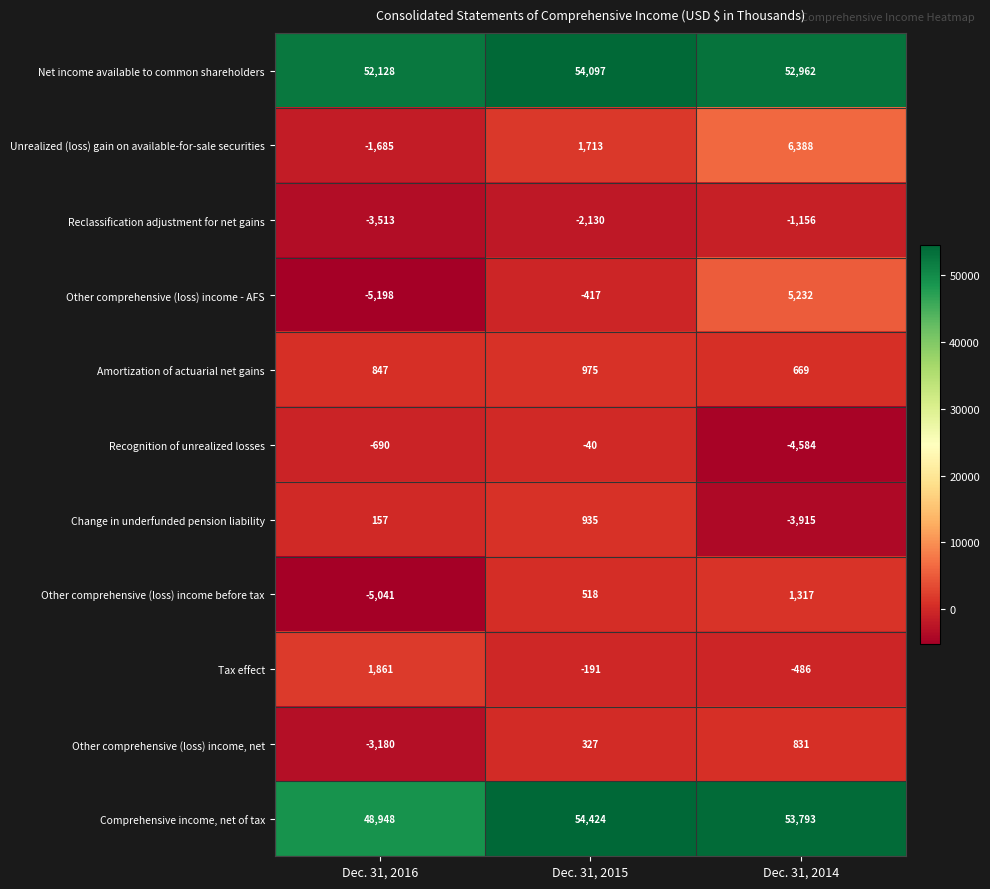

Which category has the lowest value across all series?

Dec. 31, 2016